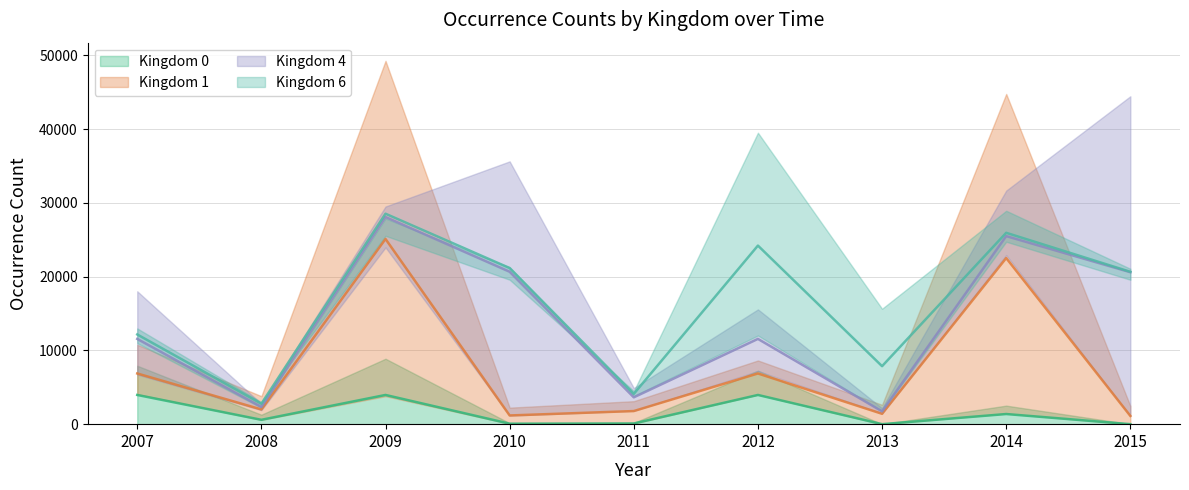

Between 2007 and 2009, which series saw the biggest shift?

Kingdom 1